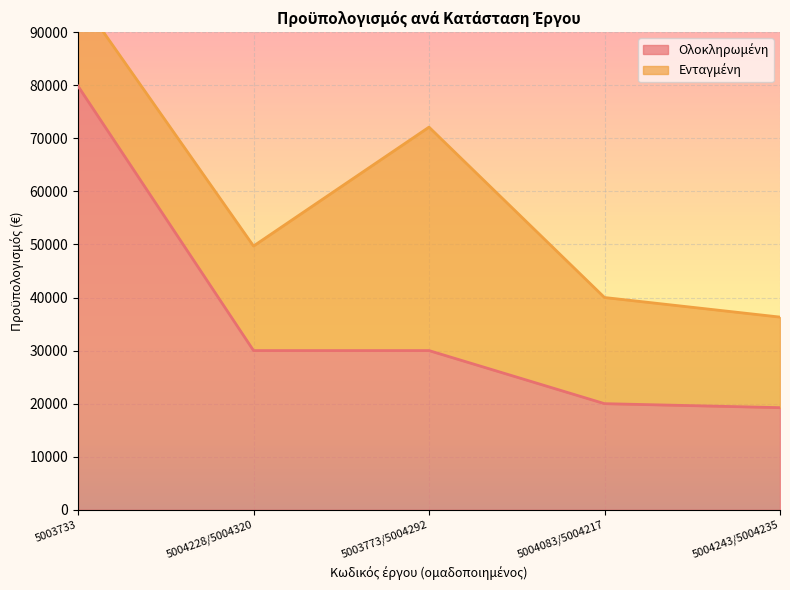

Between 5003733 and 5004083/5004217, which is larger?

5003733